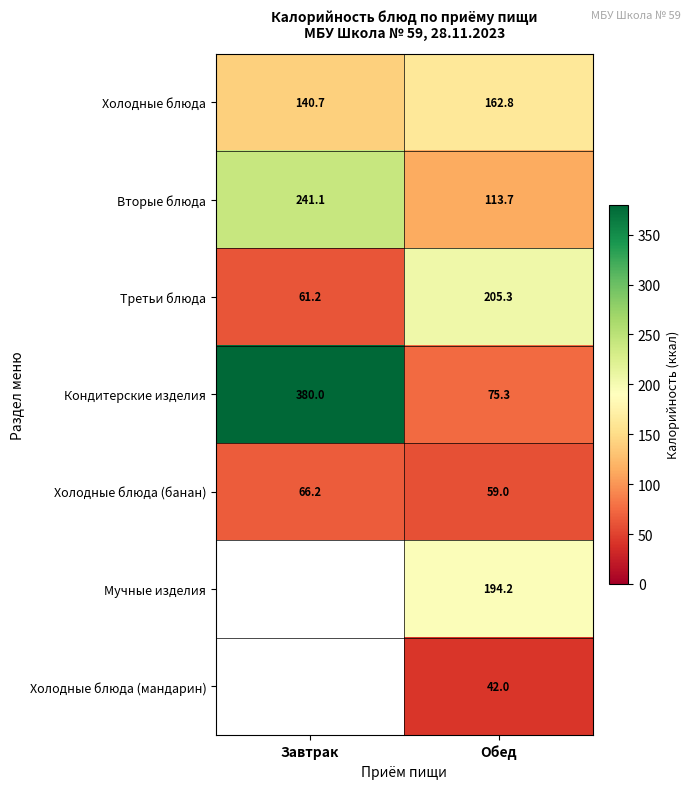

At Обед, list the series in order from smallest to largest.

Холодные блюда (мандарин), Холодные блюда (банан), Кондитерские изделия, Вторые блюда, Холодные блюда, Мучные изделия, Третьи блюда